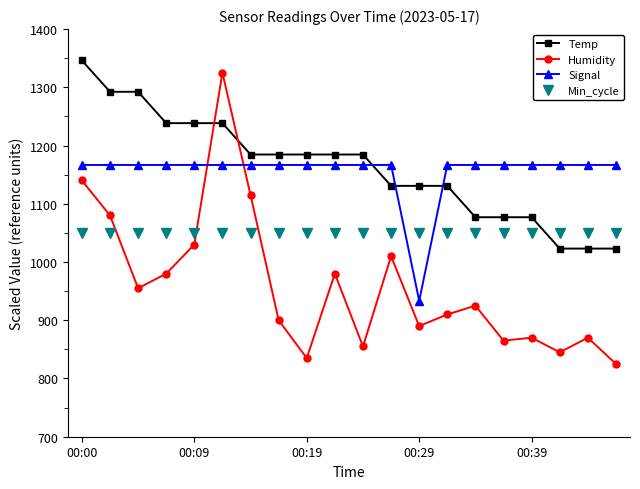

How many intersections are there between Temp and Signal?

3